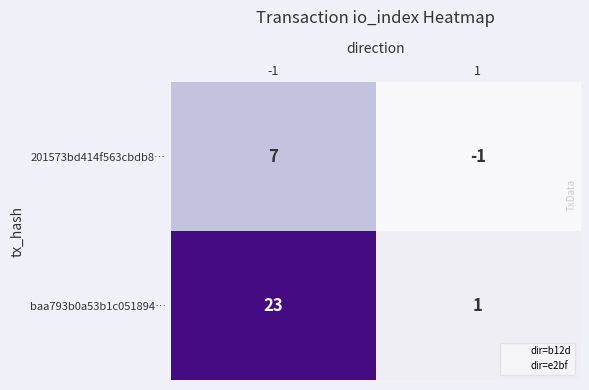

How many data points does each series have?

2